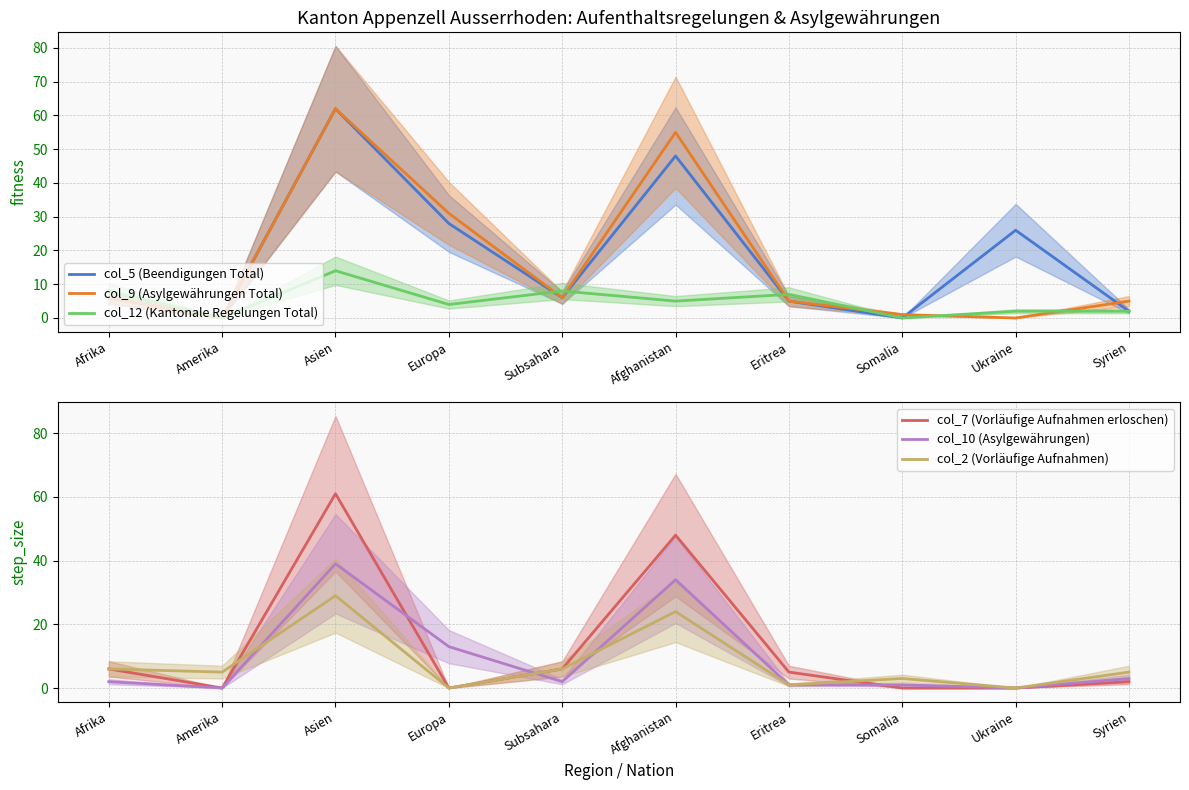

What is the label of the 1st point from the right?

Syrien